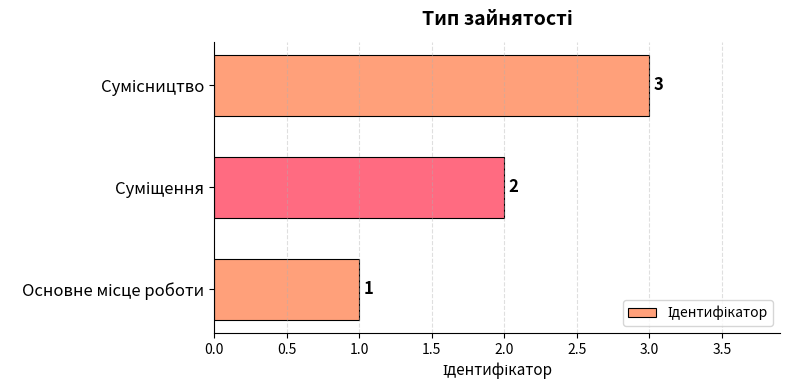

What is the difference between the maximum and minimum values?

2